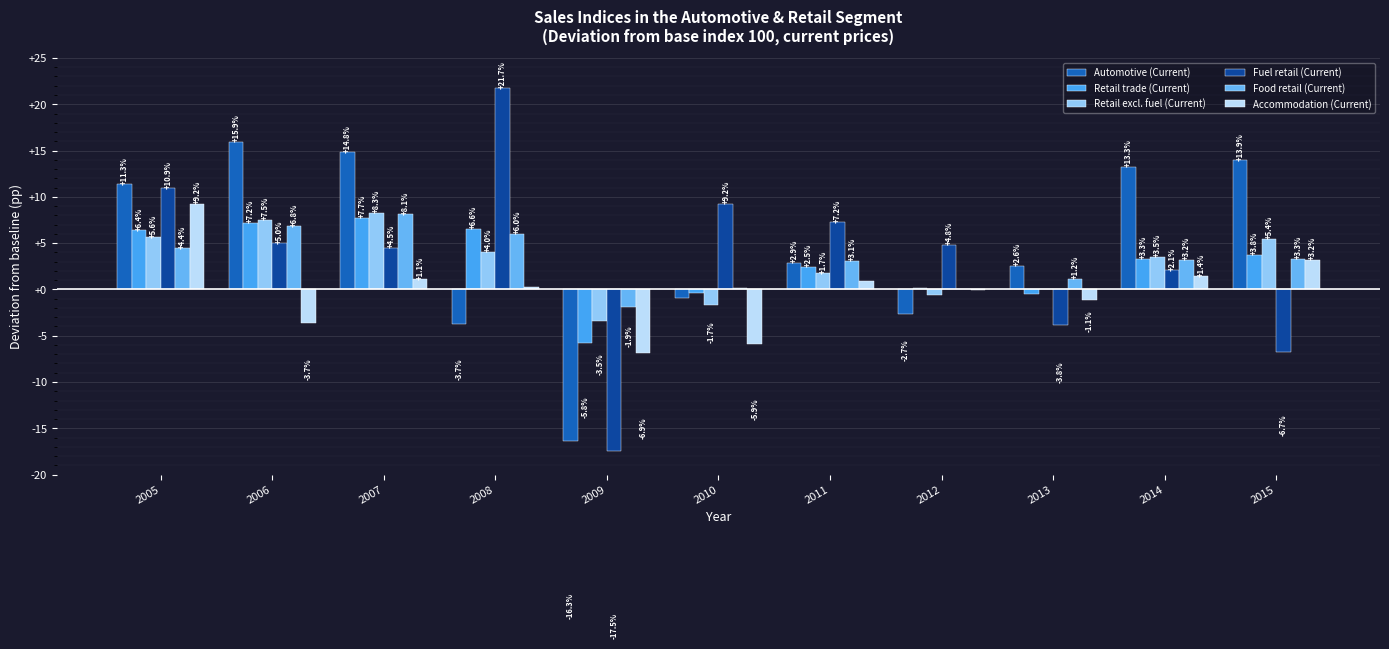

What are all the series names shown in the legend?

Automotive (Current), Retail trade (Current), Retail excl. fuel (Current), Fuel retail (Current), Food retail (Current), Accommodation (Current)